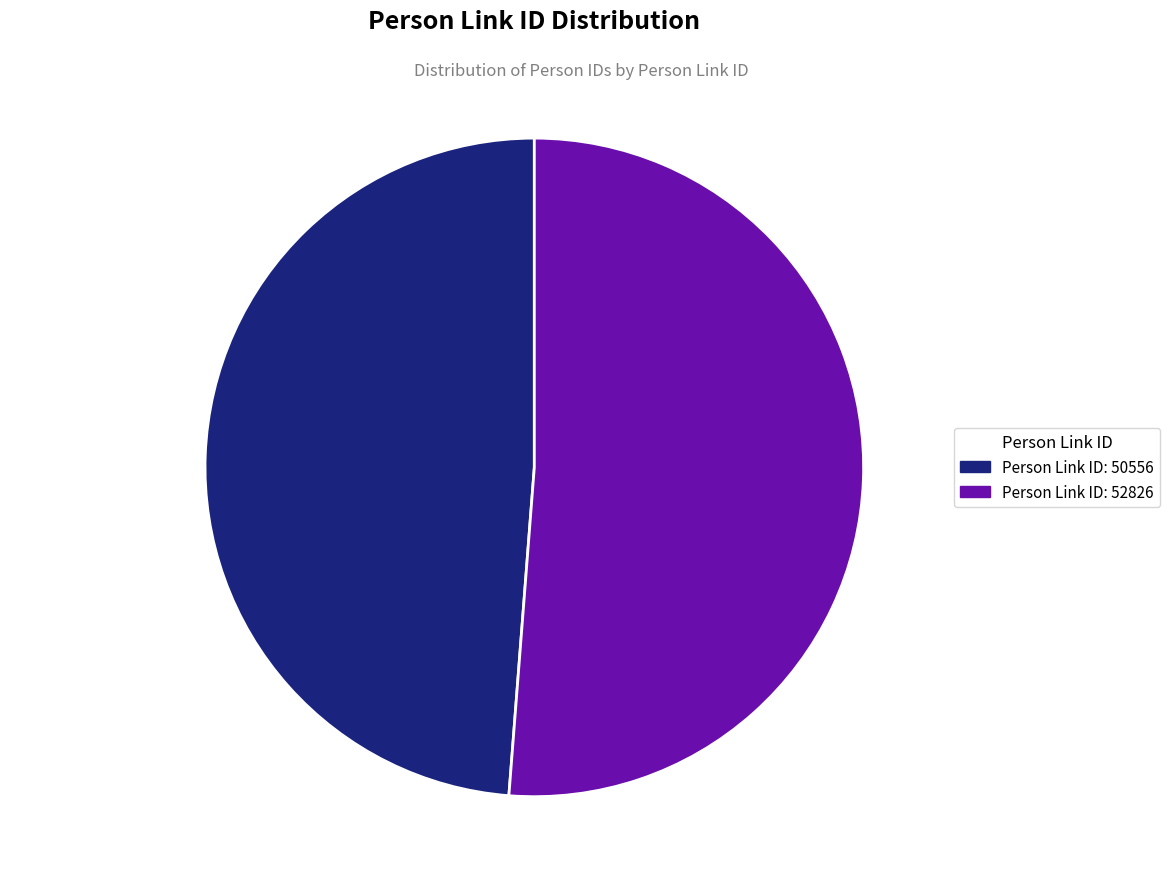

Is there a majority slice in this chart?

Yes